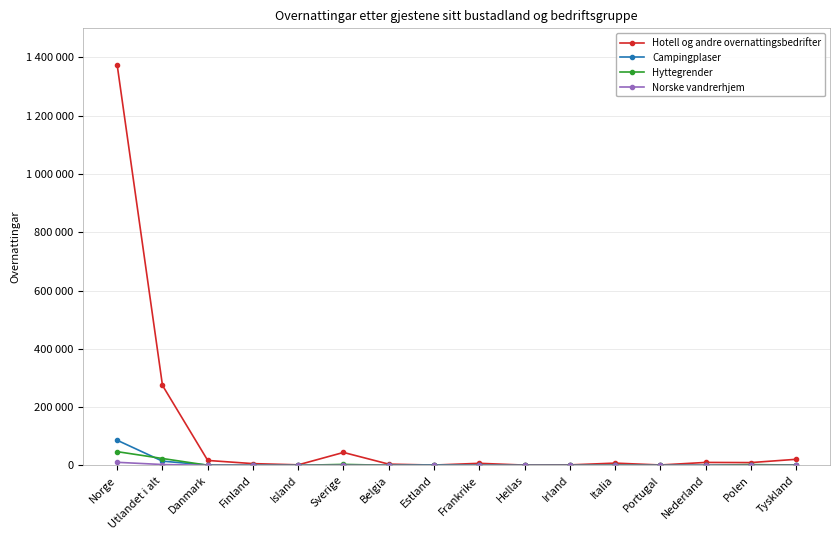

The value of Campingplaser at Tyskland is 1128. True or false?

True